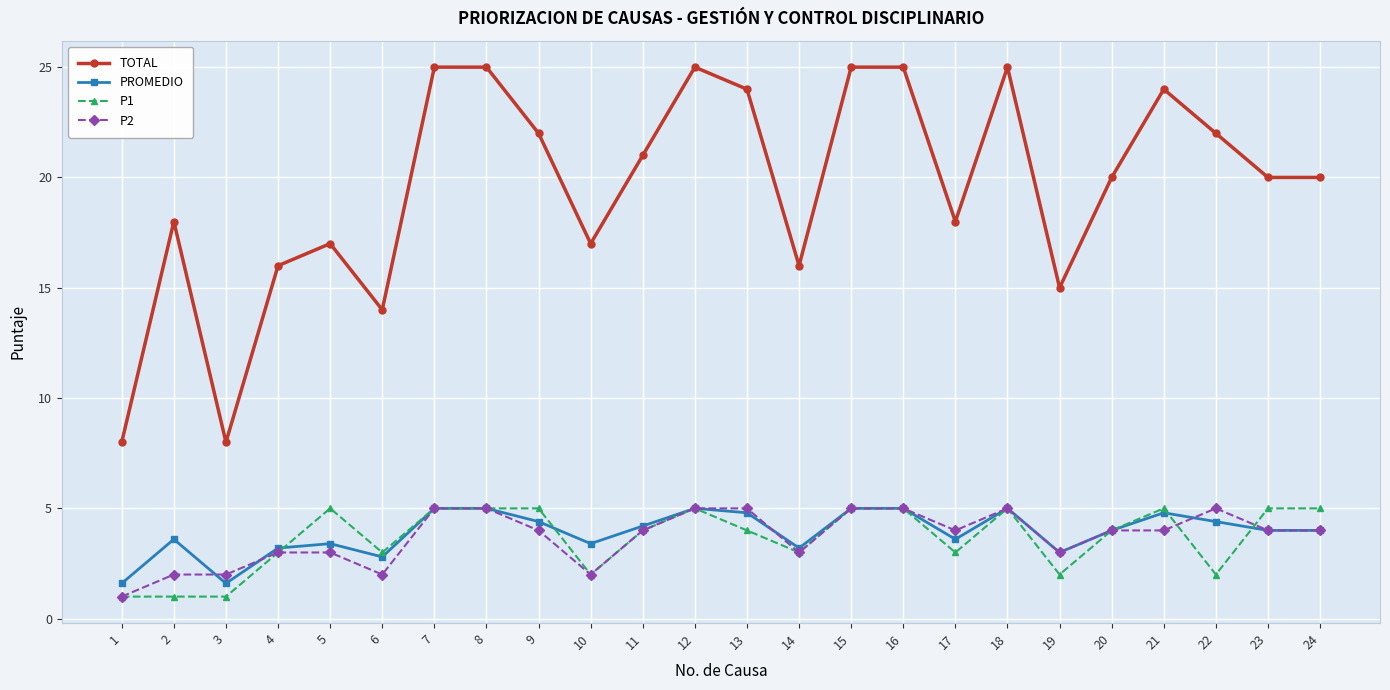

What are all the series names shown in the legend?

TOTAL, PROMEDIO, P1, P2